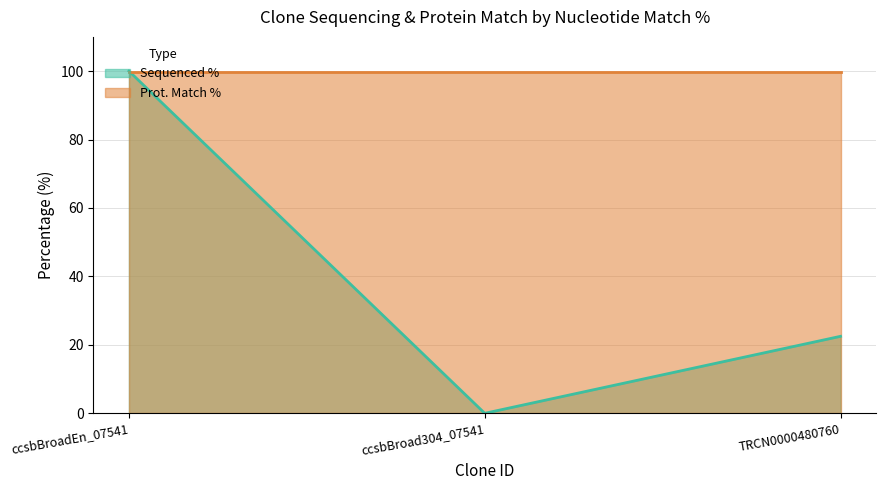

What is the label of the 2nd point from the left?

ccsbBroad304_07541